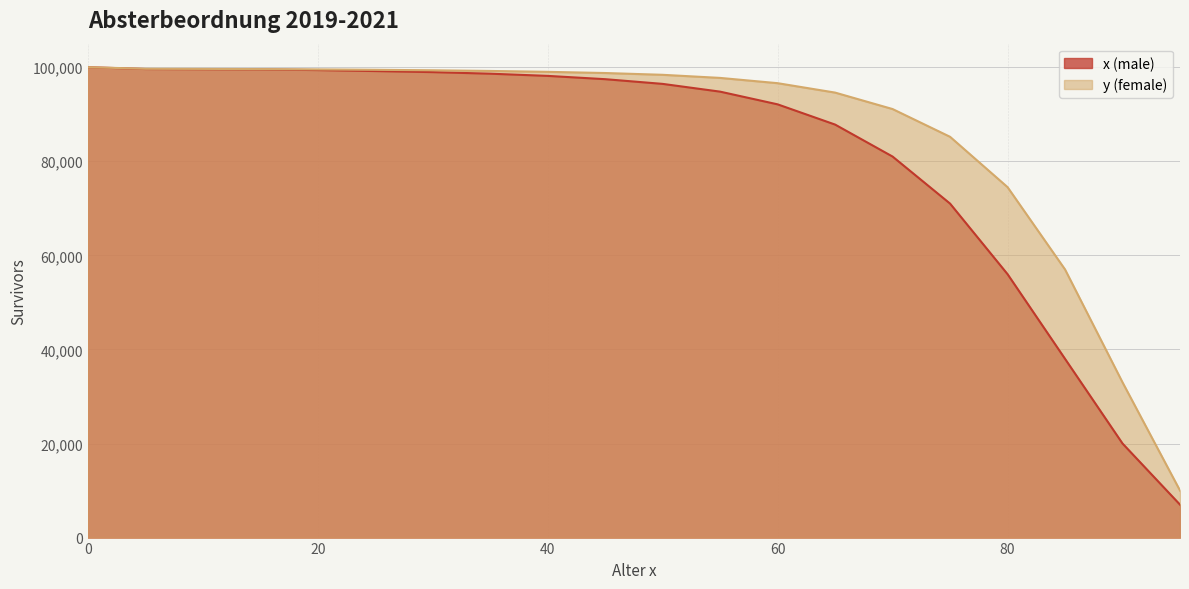

Which has a higher value, 15 or 75?

15